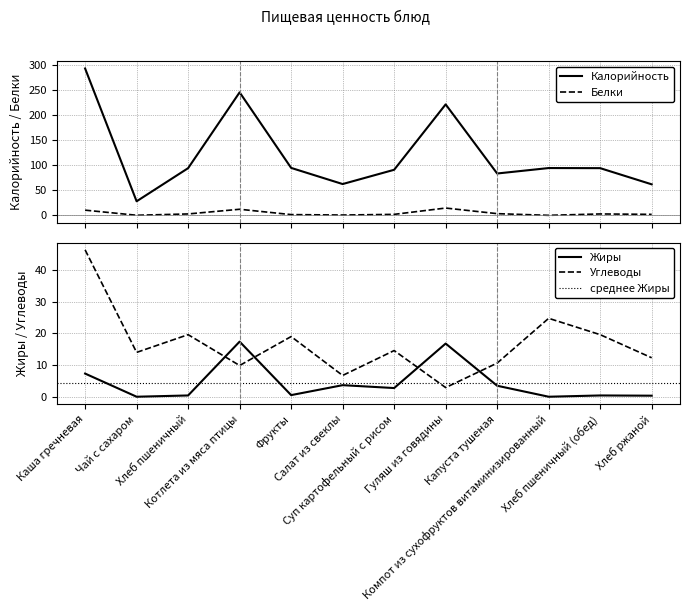

True or false: Калорийность has more than 0 points higher than both neighbors.

True